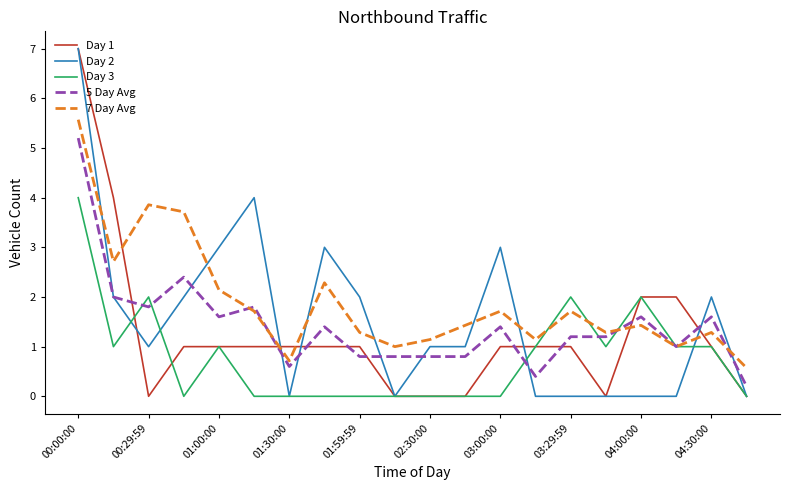

What is the greatest value displayed?

7.0